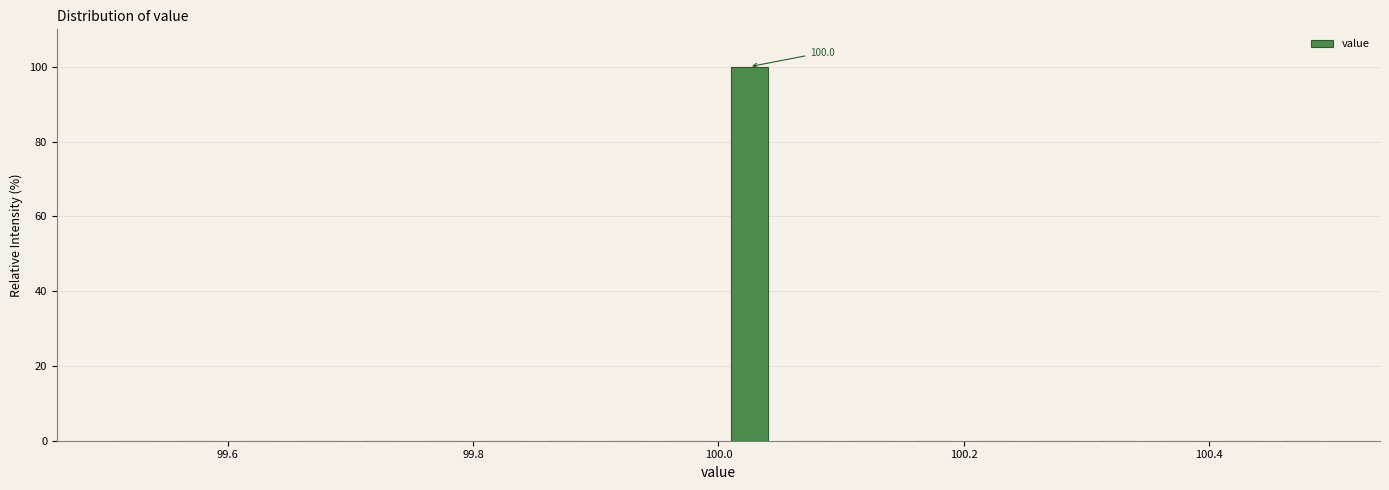

Read against the x-axis, roughly where is the centre of the tallest bar?

100.02